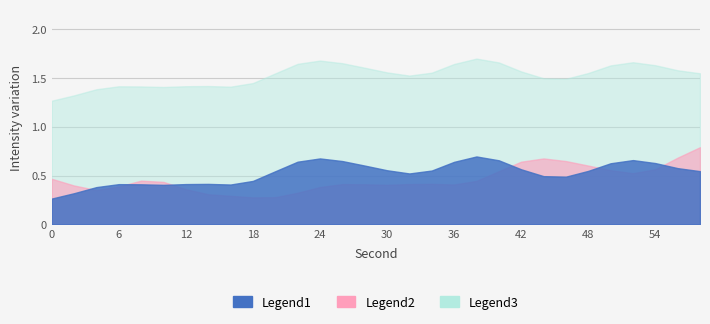

True or false: Legend3 has a value of 0.8 at 4.

False